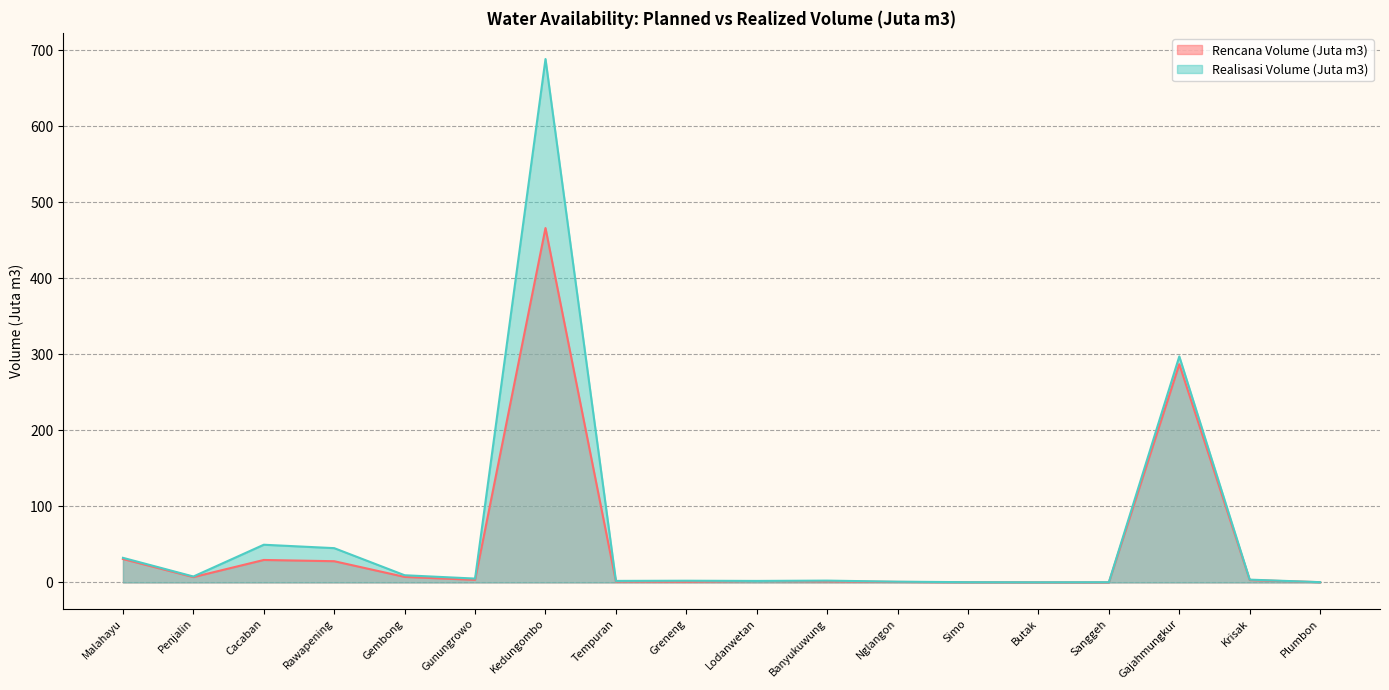

True or false: Realisasi Volume (Juta m3) has a value of 0.4 at Plumbon.

True